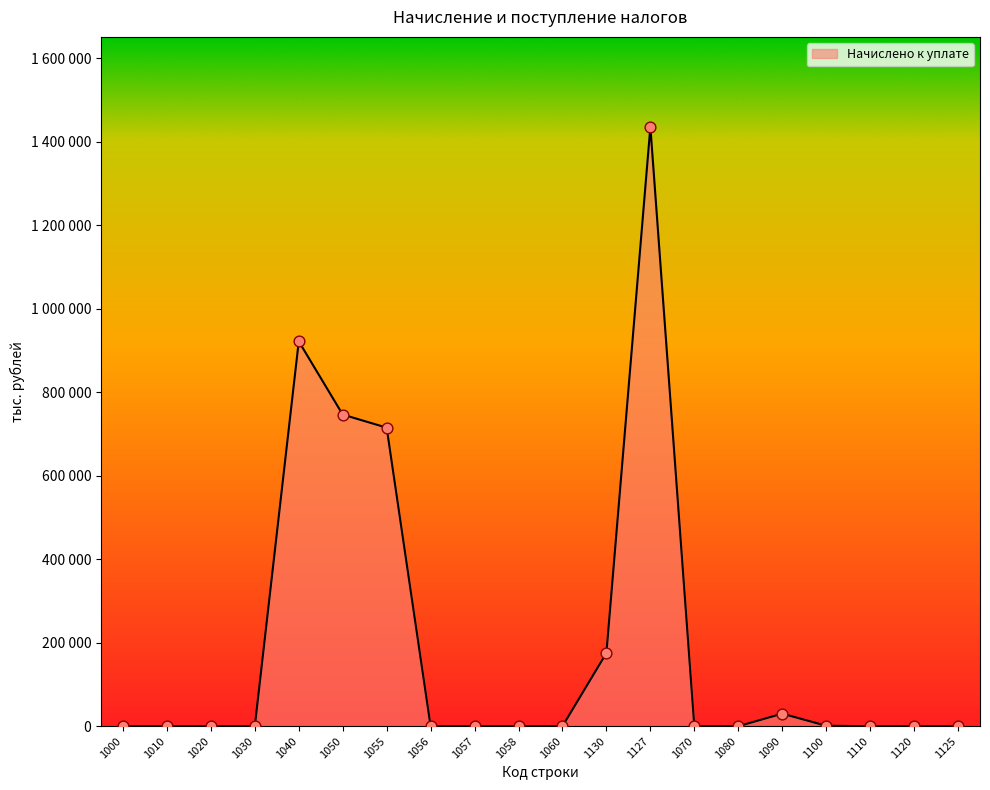

Which has a higher value, 1010 or 1090?

1090